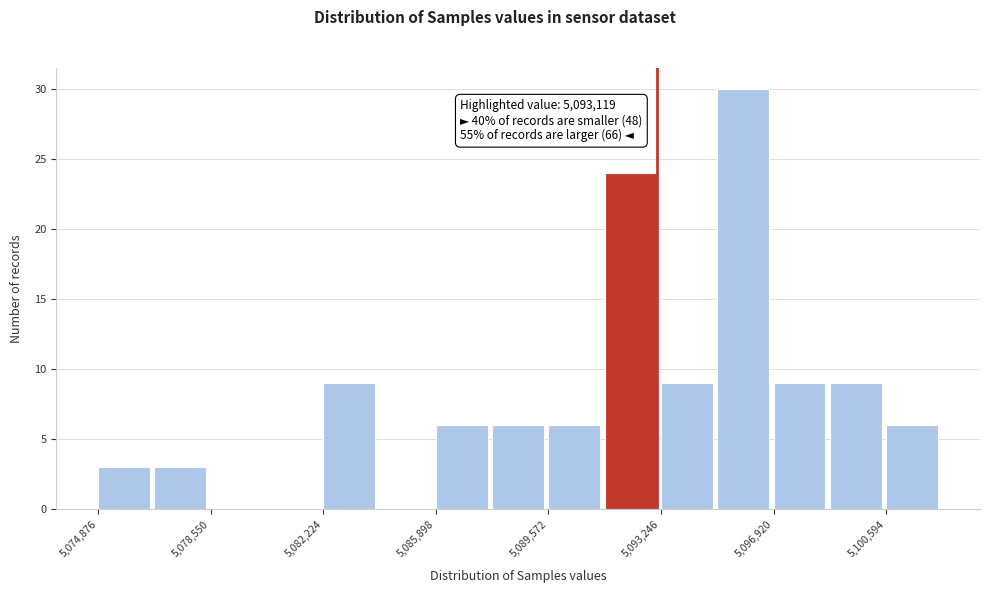

Around what value on the x-axis is the tallest bar? Give the approximate position of its centre, as read against the axis.

5096000